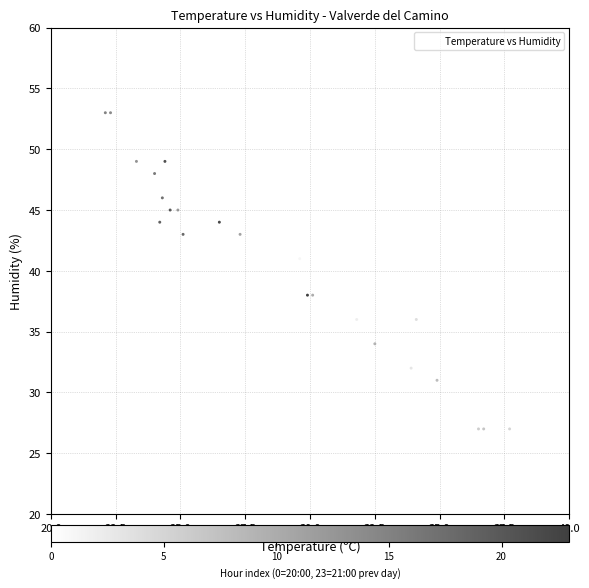

What Y value in the scatter plot is closest to 40?

41